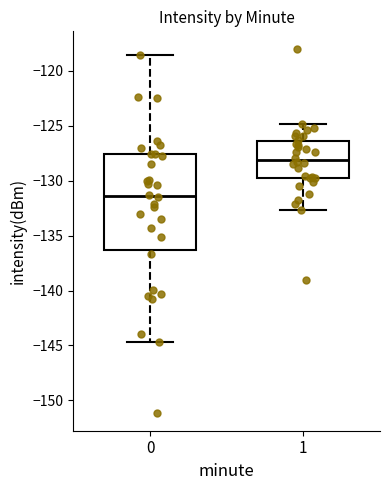

Which box is the tallest, from its lower edge to its upper edge?

0